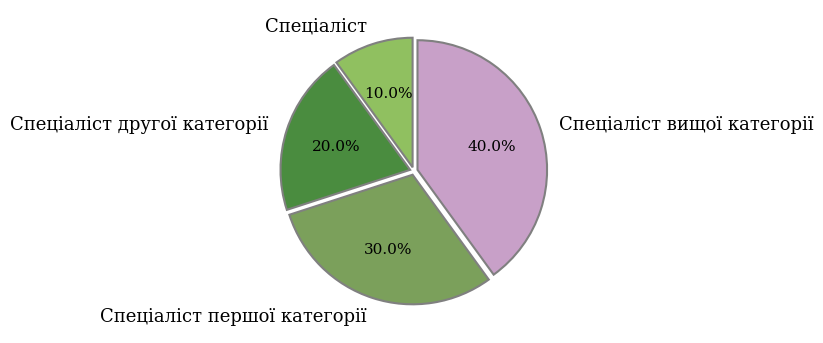

Is Спеціаліст другої категорії the majority of the pie?

No